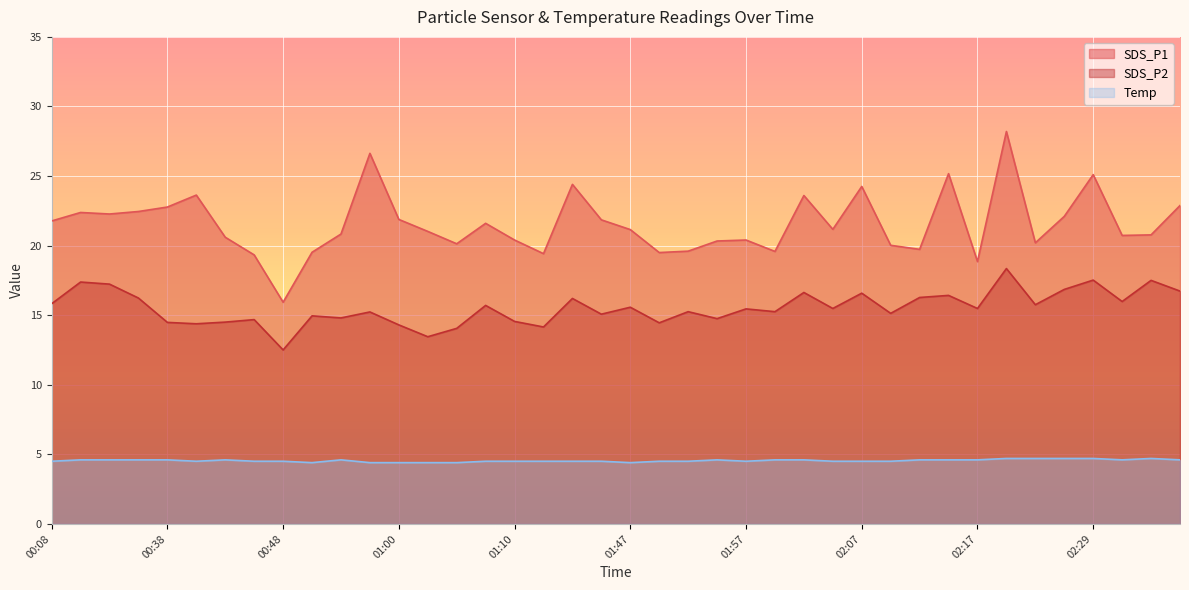

List the series in order of their peak value, highest first.

SDS_P1, SDS_P2, Temp